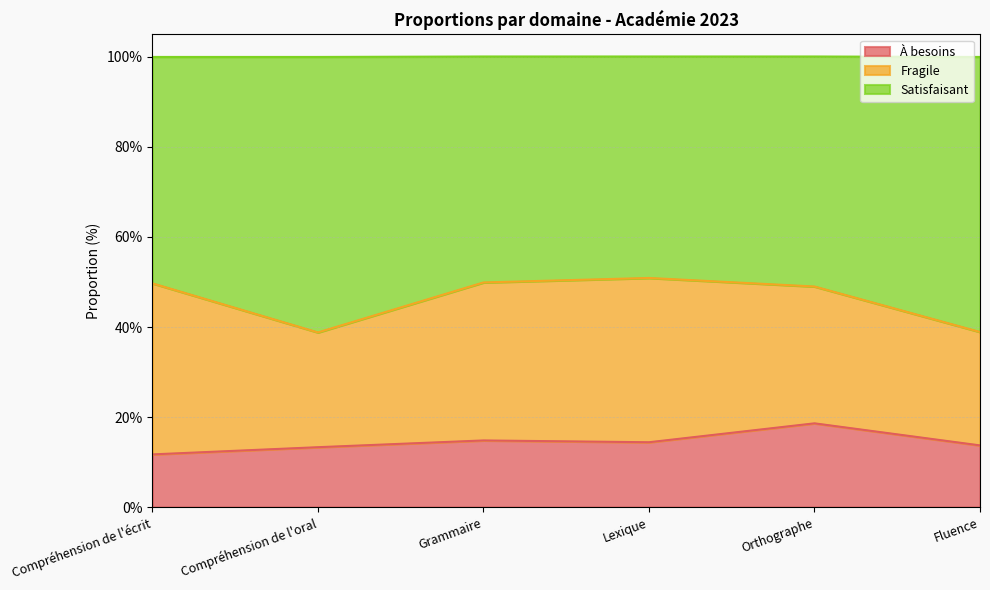

At which label is Satisfaisant closest to 44?

Orthographe